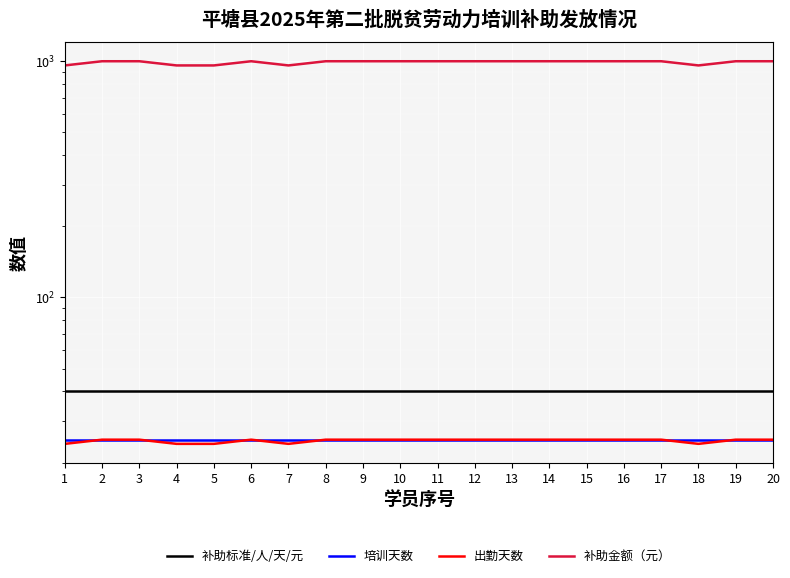

Which series changed the most between 13 and 16?

补助标准/人/天/元